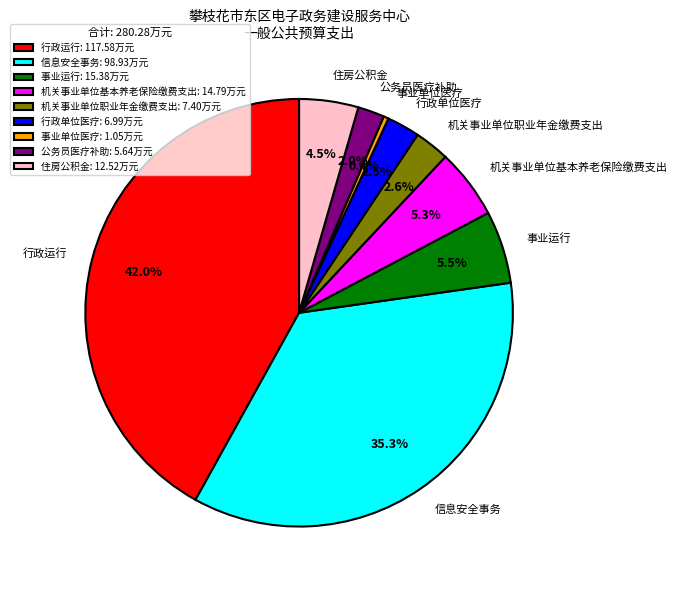

What percentage is the 公务员医疗补助 slice, to the nearest percent?

2%